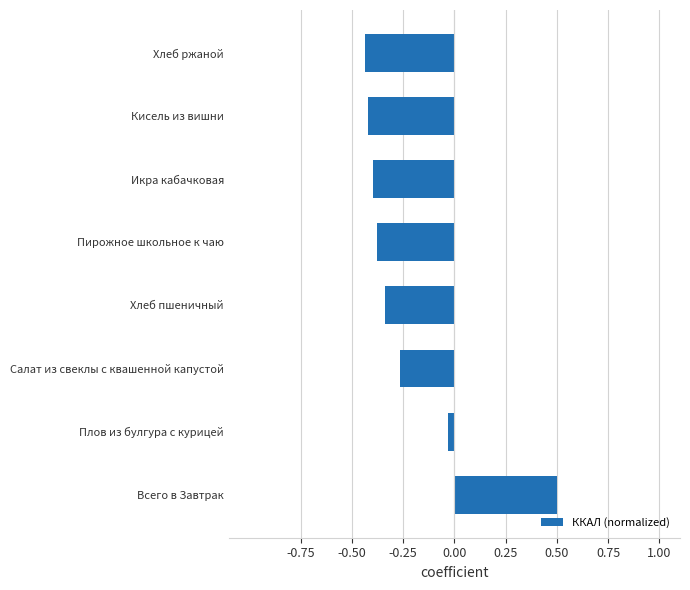

Where is the data nearest to the value 0?

Плов из булгура с курицей